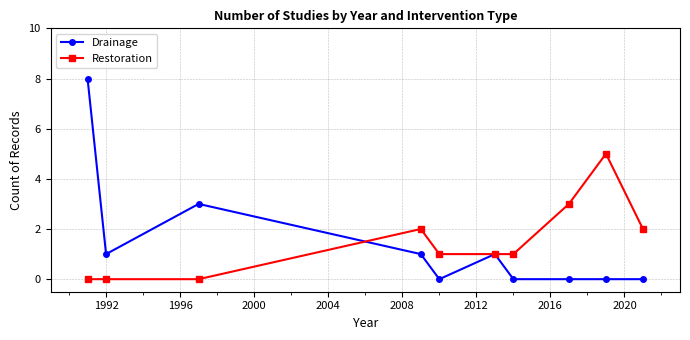

True or false: Restoration has more than 0 points higher than both neighbors.

True